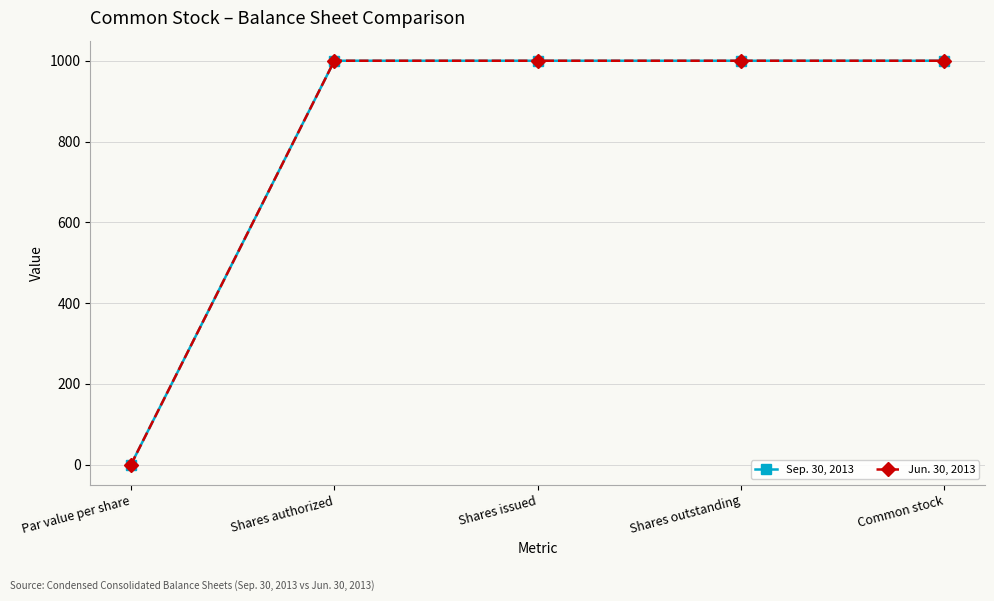

What is the sum of the Jun. 30, 2013 values at Shares authorized and Shares outstanding?

2000.0